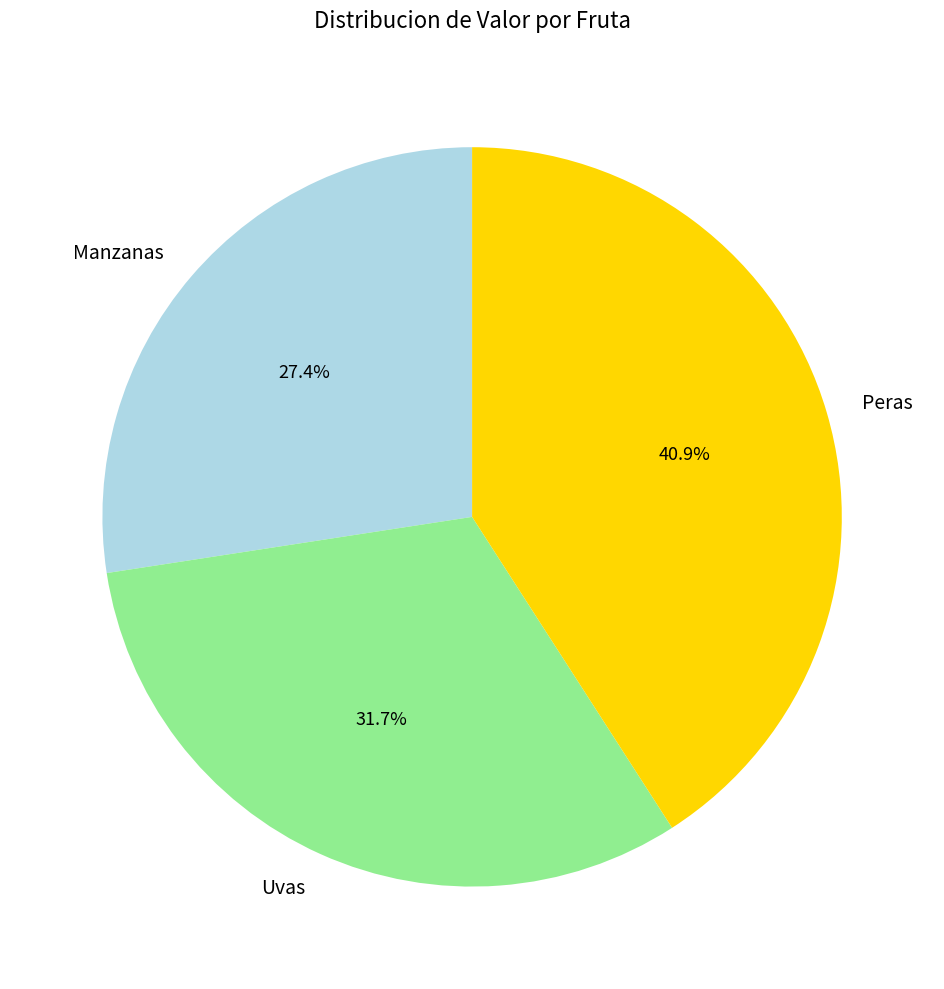

To the nearest percent, what is the average slice percentage?

33%